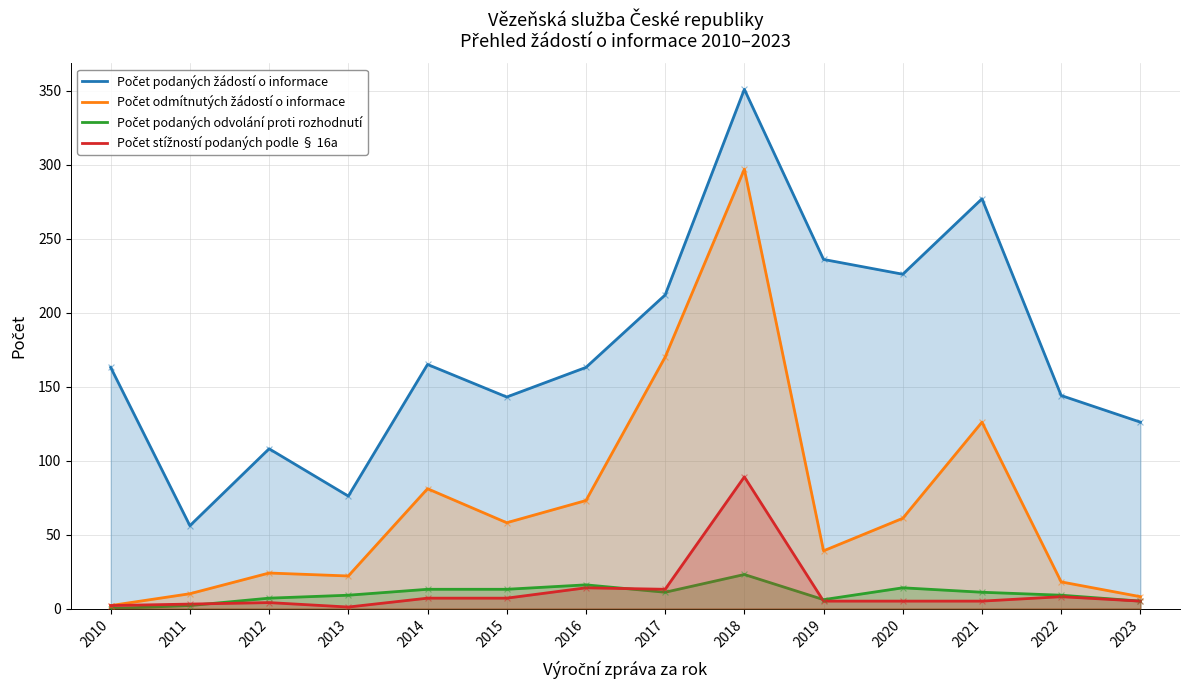

Is the value of Počet stížností podaných podle § 16a at 2019 greater than the value of Počet podaných žádostí o informace at 2022?

No